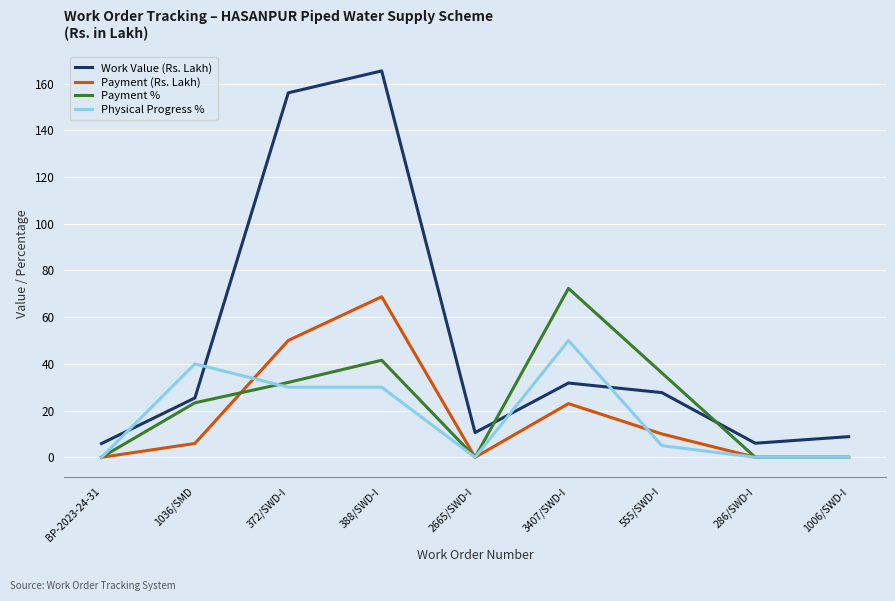

Is it true that Physical Progress % equals 0.0 at BP-2023-24-31?

True